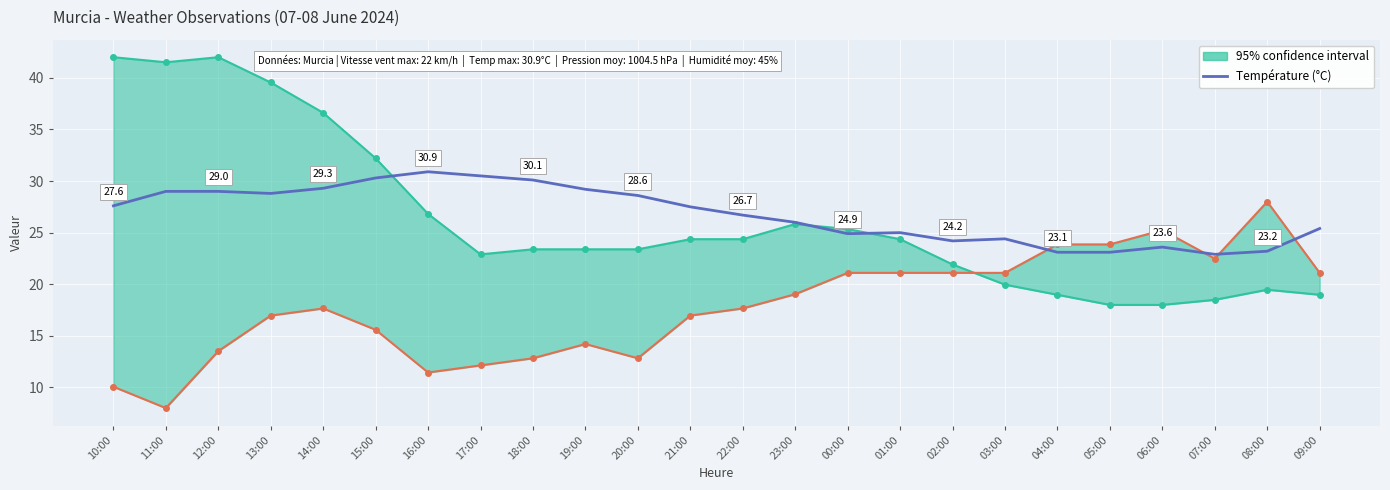

How many lines are shown in the chart?

1